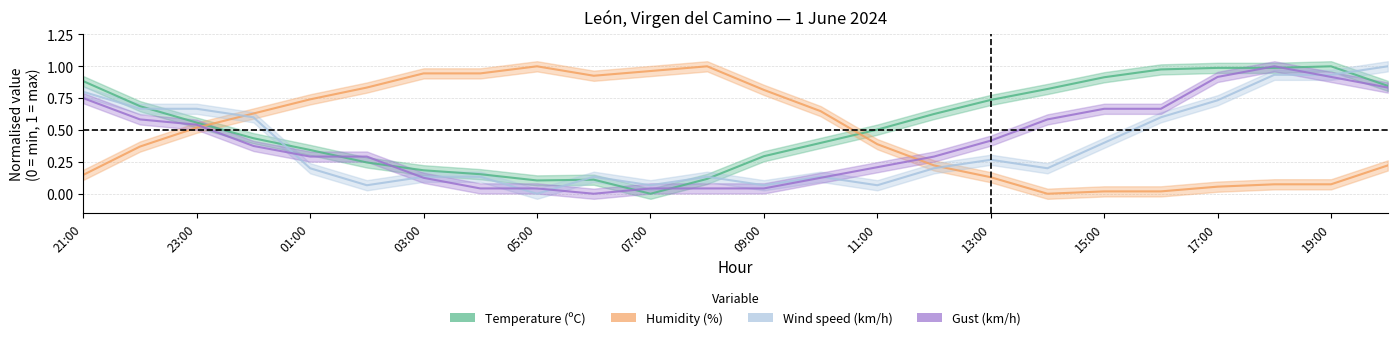

Rank the series by their maximum value, from highest to lowest.

Temperature (ºC), Humidity (%), Wind speed (km/h), Gust (km/h)